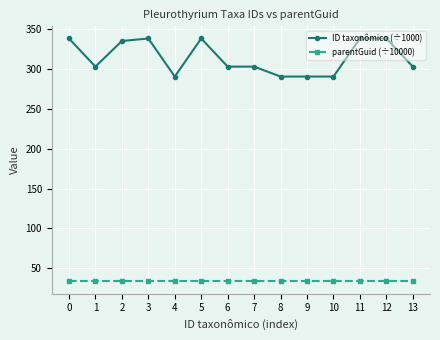

Rank the series by their maximum value, from highest to lowest.

ID taxonômico (÷1000), parentGuid (÷10000)